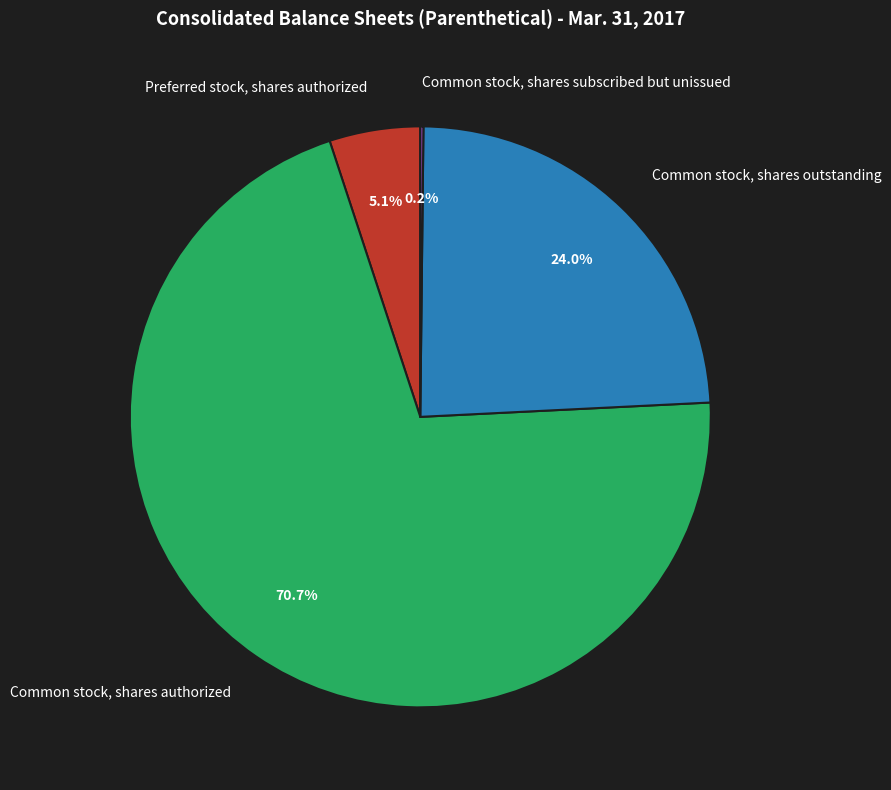

Which category has the biggest portion of the pie?

Common stock, shares authorized